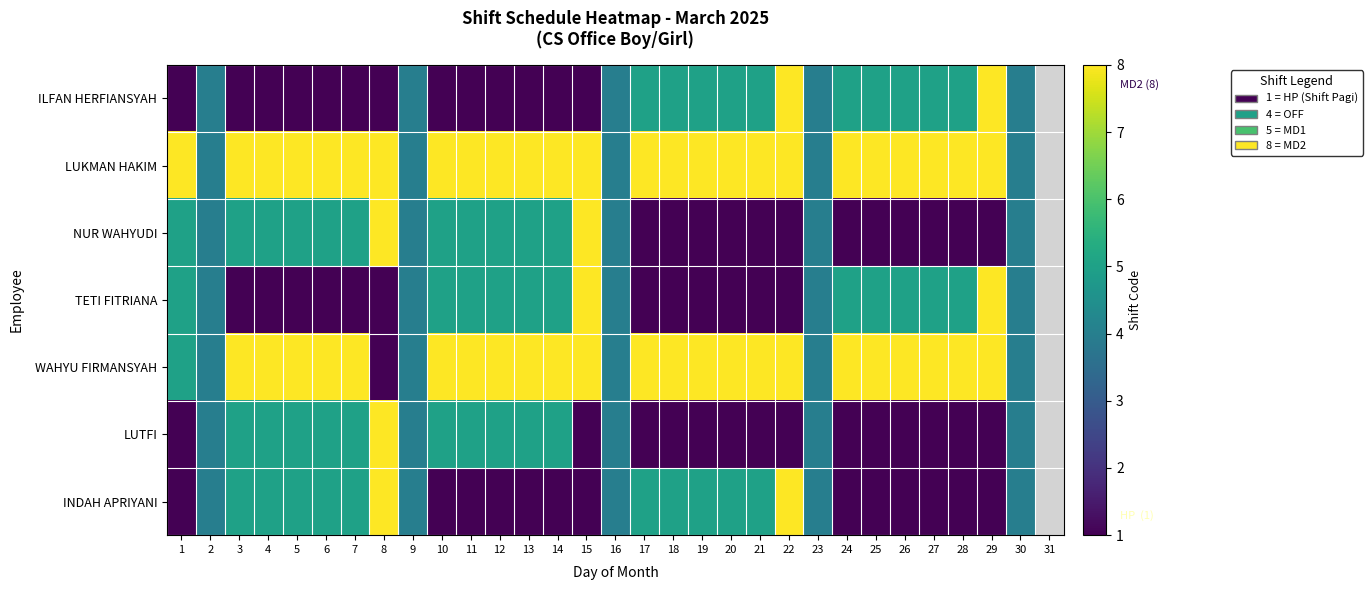

At 11, list the series in order from largest to smallest.

LUKMAN HAKIM, WAHYU FIRMANSYAH, NUR WAHYUDI, TETI FITRIANA, LUTFI, ILFAN HERFIANSYAH, INDAH APRIYANI